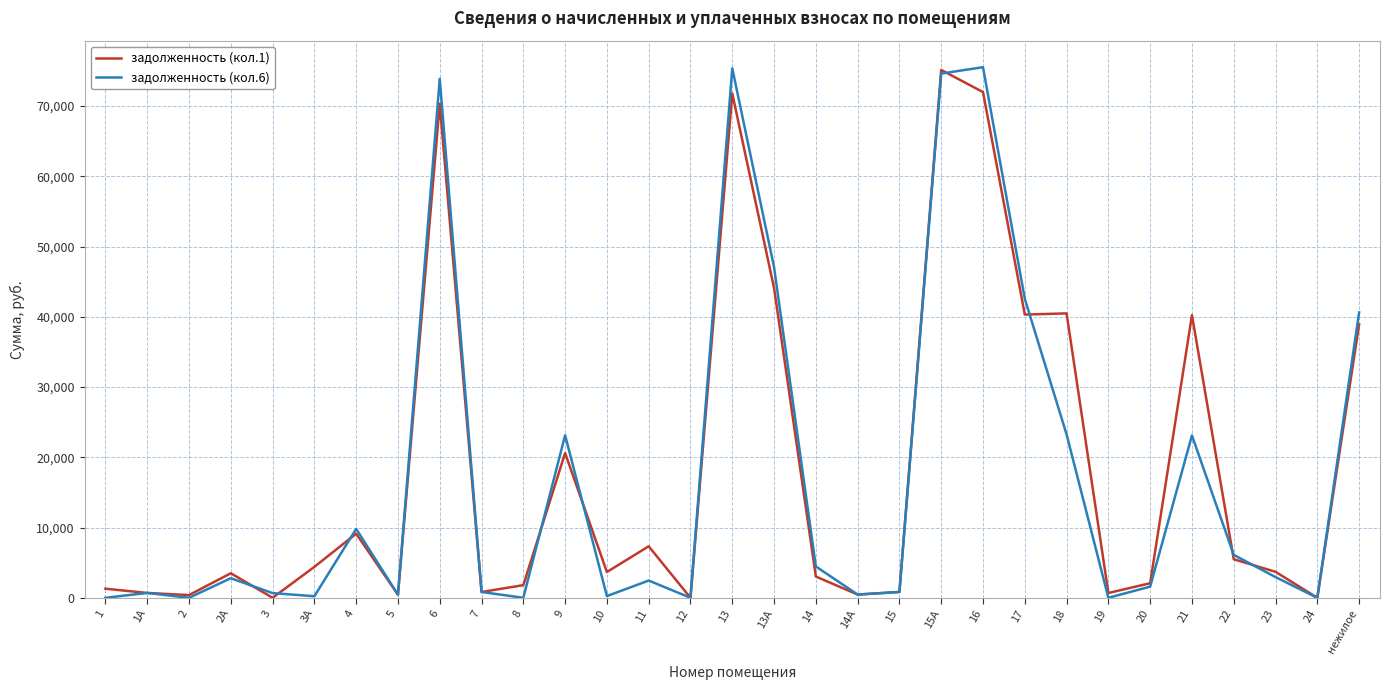

Between 13 and 13А, which series saw the biggest shift?

задолженность (кол.6)